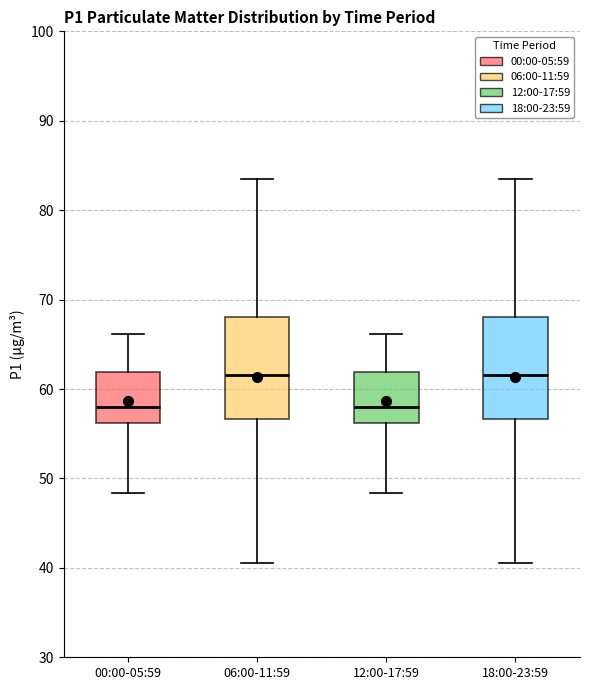

Reading left to right, transcribe this box plot: for each box, give where its median line is, the range the box spans, and where its two whiskers end, as read against the y-axis. The values are not printed on the chart, so give them approximately, as read against the axis.

00:00-05:59: median 58, box 56 to 62, whiskers 48 to 66
06:00-11:59: median 62, box 57 to 68, whiskers 41 to 84
12:00-17:59: median 58, box 56 to 62, whiskers 48 to 66
18:00-23:59: median 62, box 57 to 68, whiskers 41 to 84